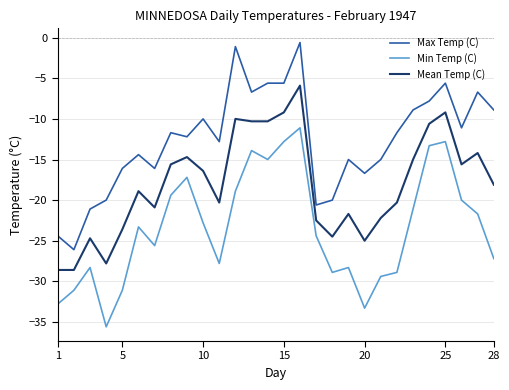

True or false: Max Temp (C) and Mean Temp (C) intersect in this chart.

False